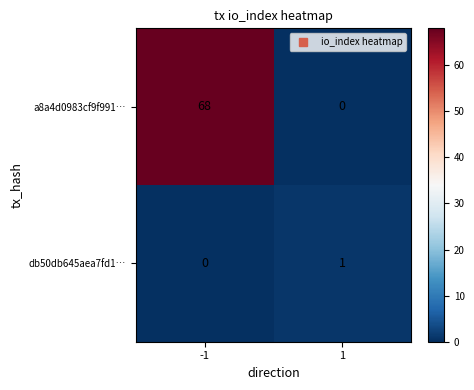

What is the maximum value shown in the chart?

68